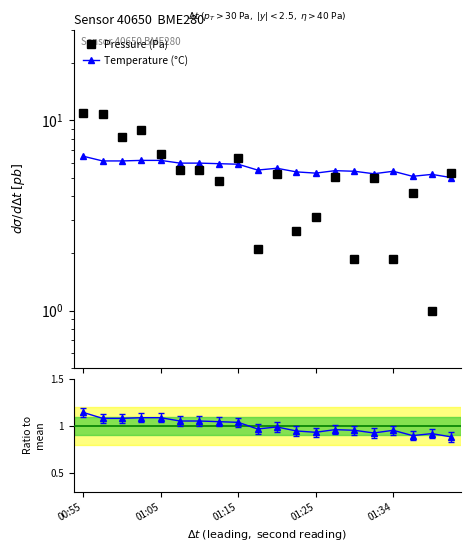

Which has a higher value, 16 or 15?

15